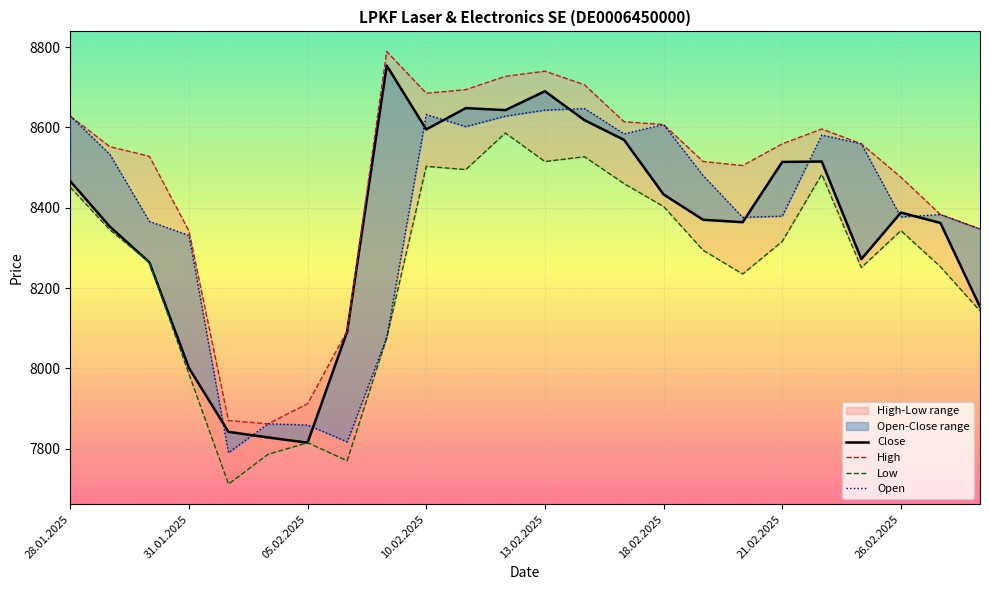

True or false: High and Open intersect in this chart.

False